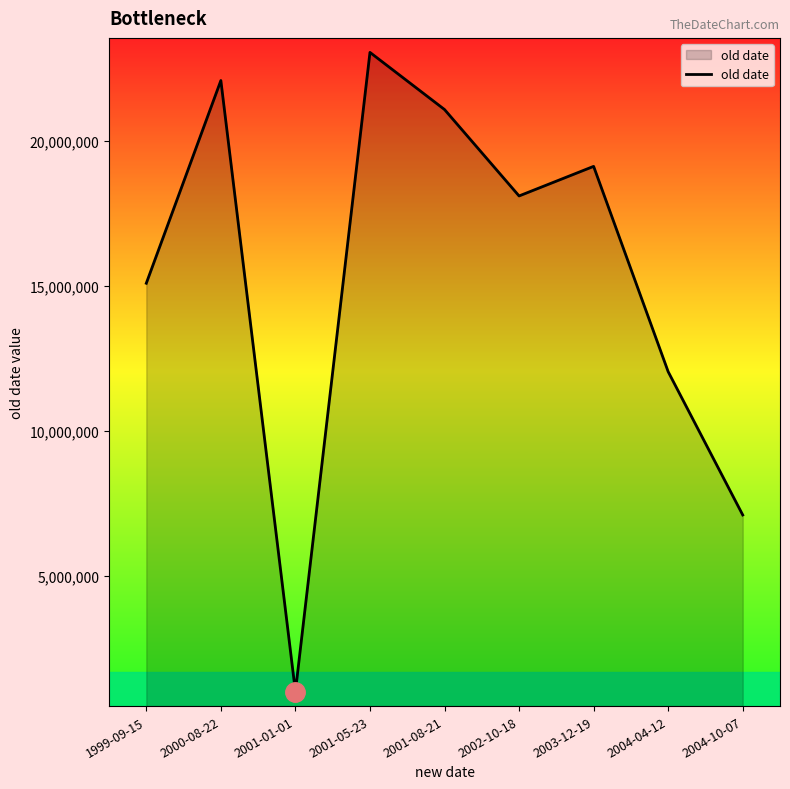

What is the sum of all values?

138688015